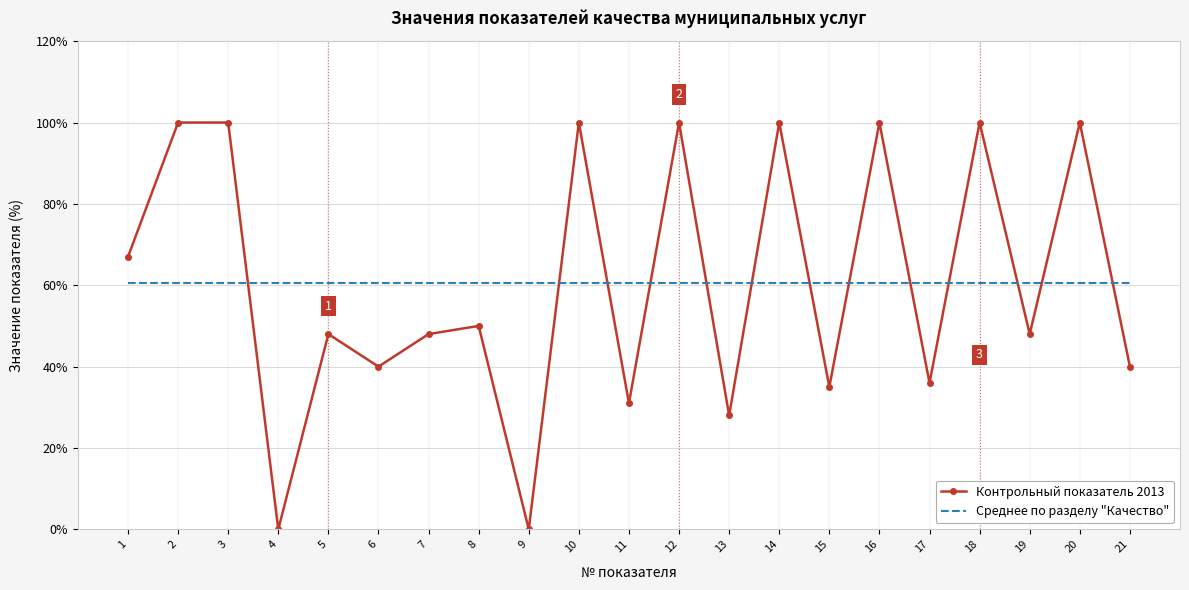

Reading left to right, list all the values displayed in this chart.

Контрольный показатель 2013: 1=67.0	2=100.0	3=100.0	4=0.0	5=48.0	6=40.0	7=48.0	8=50.0	9=0.0	10=100.0	11=31.0	12=100.0	13=28.0	14=100.0	15=35.0	16=100.0	17=36.0	18=100.0	19=48.0	20=100.0	21=40.0
Среднее по разделу "Качество": 1=60.5	2=60.5	3=60.5	4=60.5	5=60.5	6=60.5	7=60.5	8=60.5	9=60.5	10=60.5	11=60.5	12=60.5	13=60.5	14=60.5	15=60.5	16=60.5	17=60.5	18=60.5	19=60.5	20=60.5	21=60.5